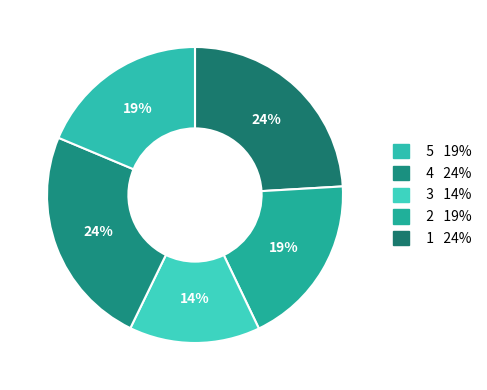

Count the number of slices in the pie.

5